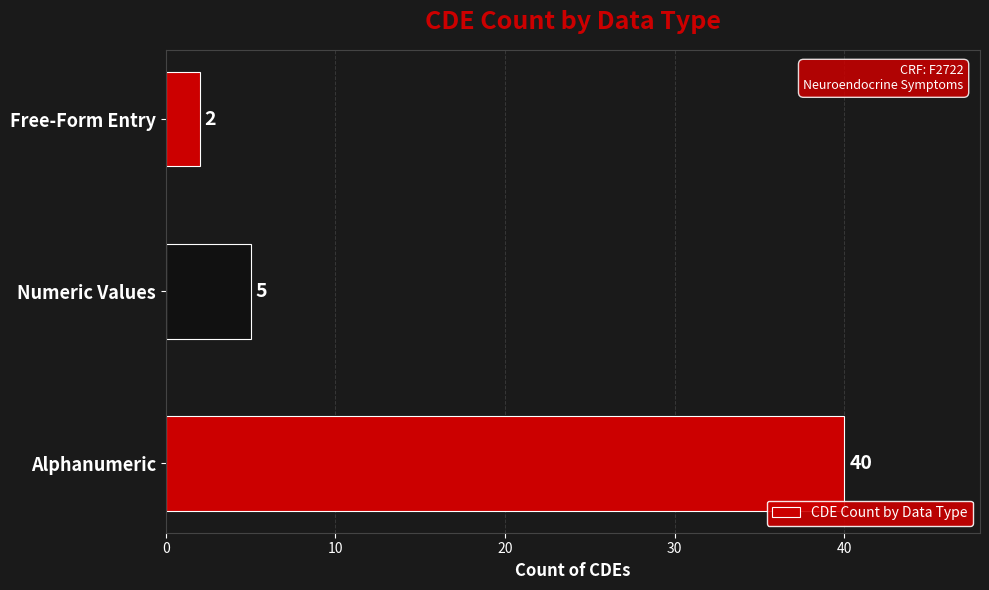

The chart shows a value of 21 at Alphanumeric. True or false?

False